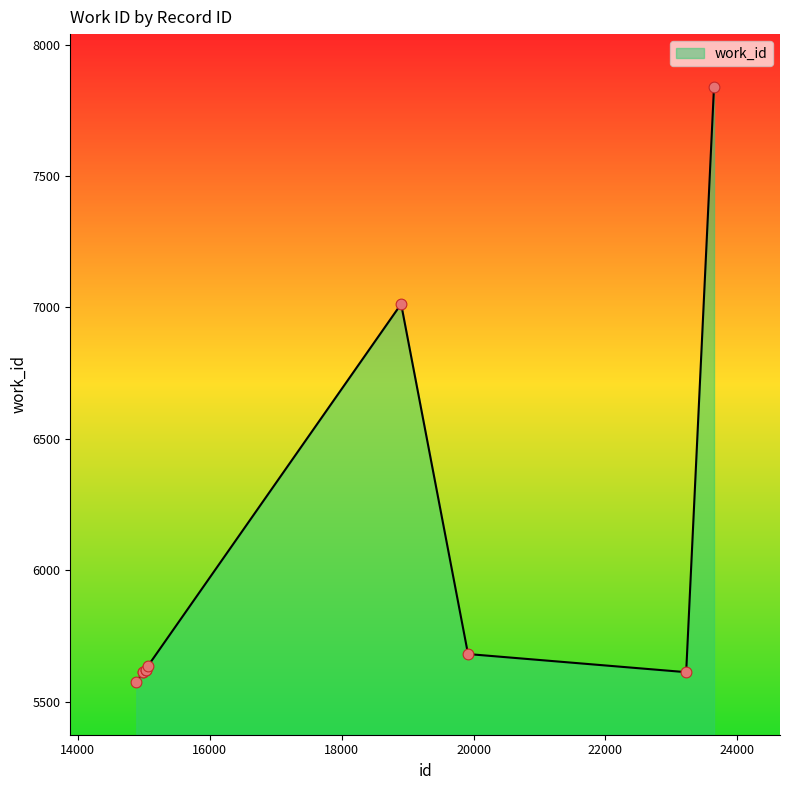

What is the difference between the maximum and minimum values?

2266